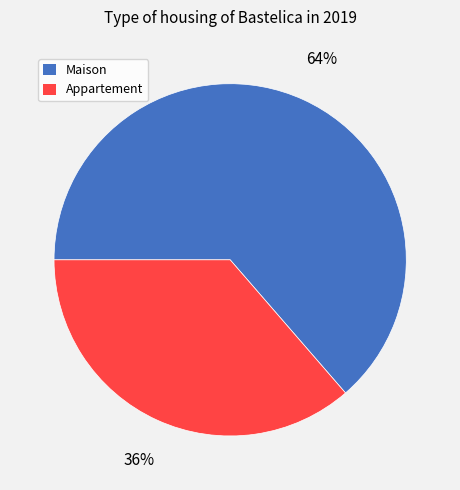

How many segments does this pie chart have?

2